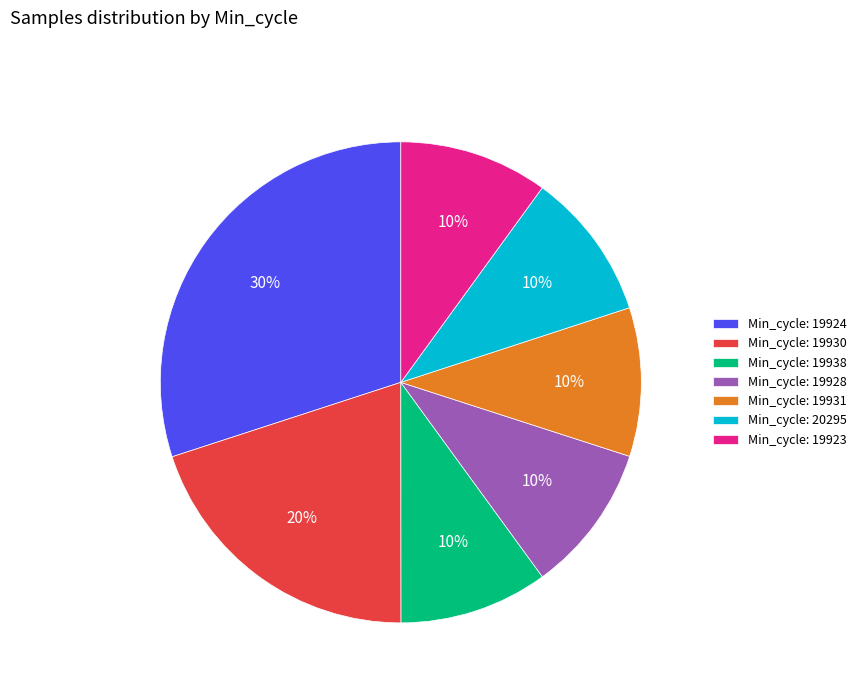

To the nearest percent, what is the average slice percentage?

14%